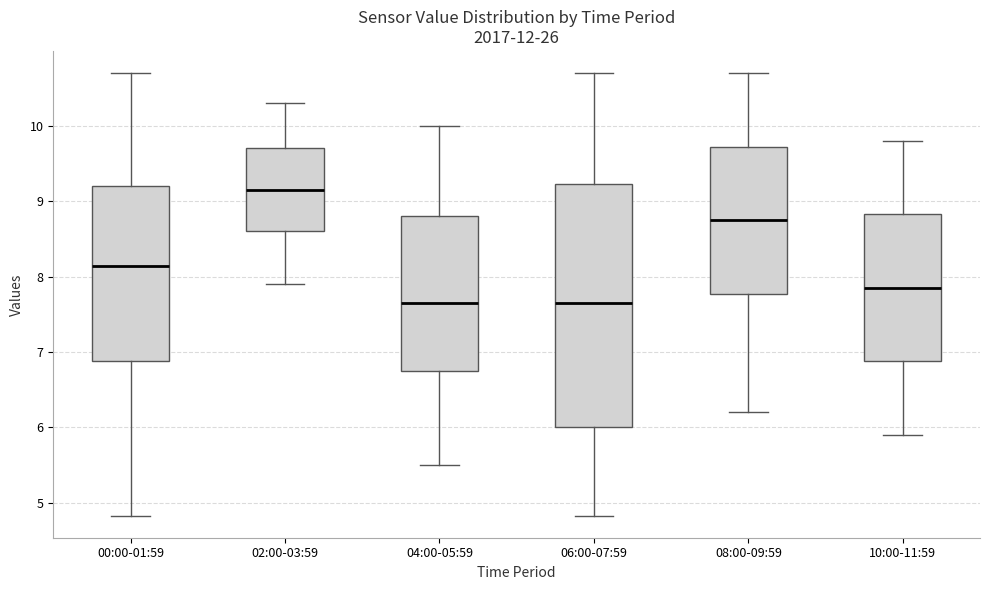

Reading left to right, read every box against the y-axis: the position of its median line, the range the box covers, and the ends of its whiskers. The values are not printed on the chart, so give them approximately, as read against the axis.

00:00-01:59: median 8.1, box 6.9 to 9.2, whiskers 4.8 to 10.7
02:00-03:59: median 9.2, box 8.6 to 9.7, whiskers 7.9 to 10.3
04:00-05:59: median 7.7, box 6.8 to 8.8, whiskers 5.5 to 10.0
06:00-07:59: median 7.7, box 6.0 to 9.2, whiskers 4.8 to 10.7
08:00-09:59: median 8.8, box 7.8 to 9.7, whiskers 6.2 to 10.7
10:00-11:59: median 7.9, box 6.9 to 8.8, whiskers 5.9 to 9.8